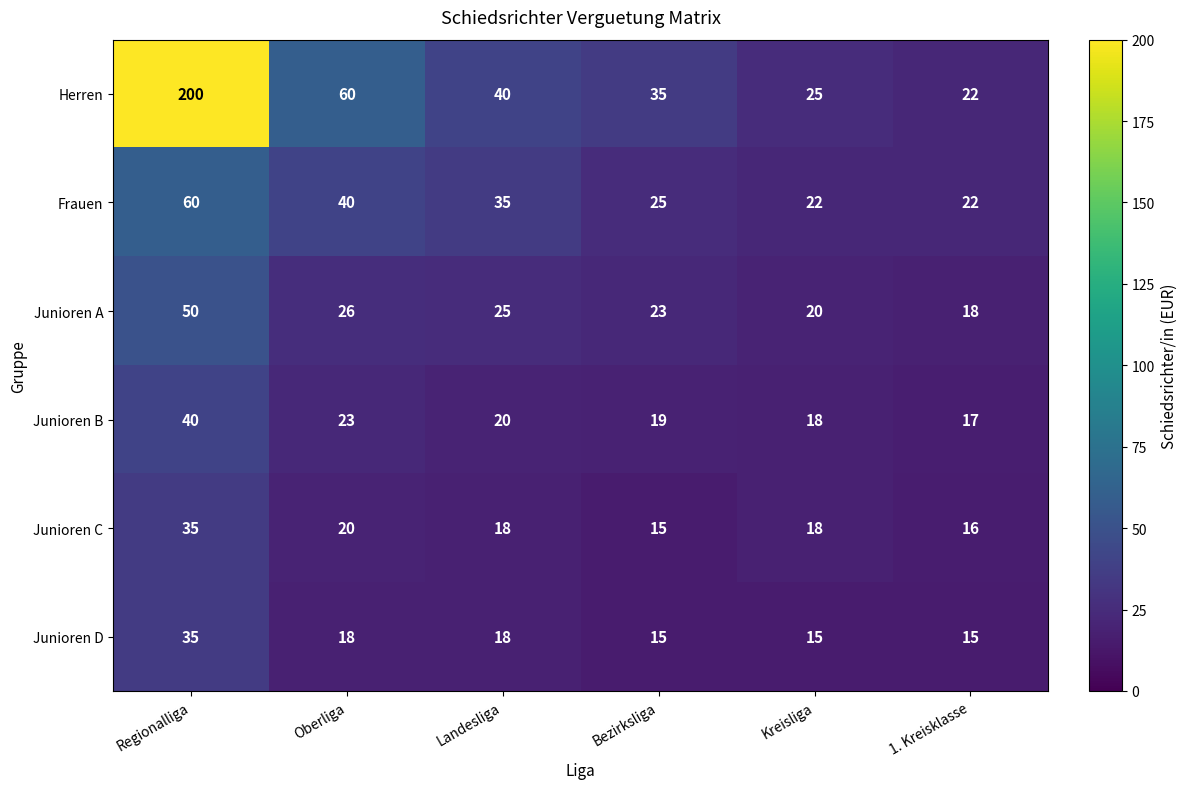

List the labels in order of Junioren B value, largest first.

Regionalliga, Oberliga, Landesliga, Bezirksliga, Kreisliga, 1. Kreisklasse